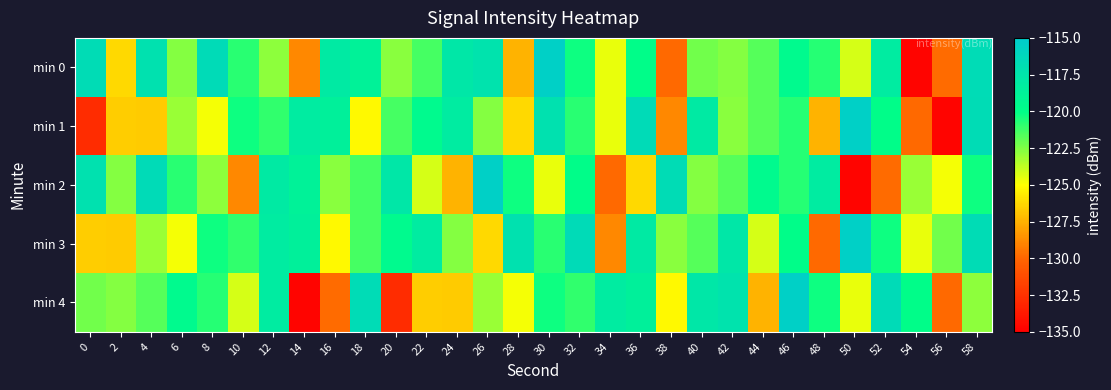

Which series has the largest total across all categories?

min 3